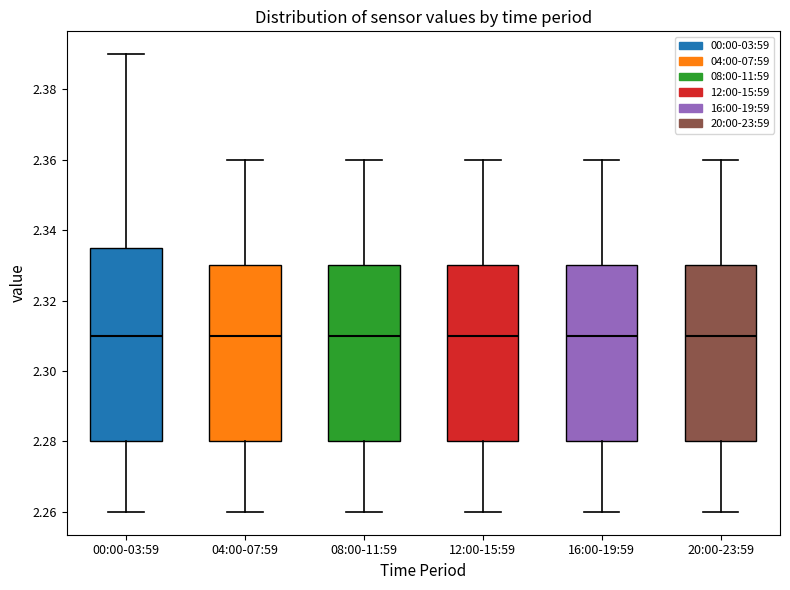

Reading left to right, read every box against the y-axis: the position of its median line, the range the box covers, and the ends of its whiskers. The values are not printed on the chart, so give them approximately, as read against the axis.

00:00-03:59: median 2.310, box 2.280 to 2.336, whiskers 2.260 to 2.390
04:00-07:59: median 2.310, box 2.280 to 2.330, whiskers 2.260 to 2.360
08:00-11:59: median 2.310, box 2.280 to 2.330, whiskers 2.260 to 2.360
12:00-15:59: median 2.310, box 2.280 to 2.330, whiskers 2.260 to 2.360
16:00-19:59: median 2.310, box 2.280 to 2.330, whiskers 2.260 to 2.360
20:00-23:59: median 2.310, box 2.280 to 2.330, whiskers 2.260 to 2.360